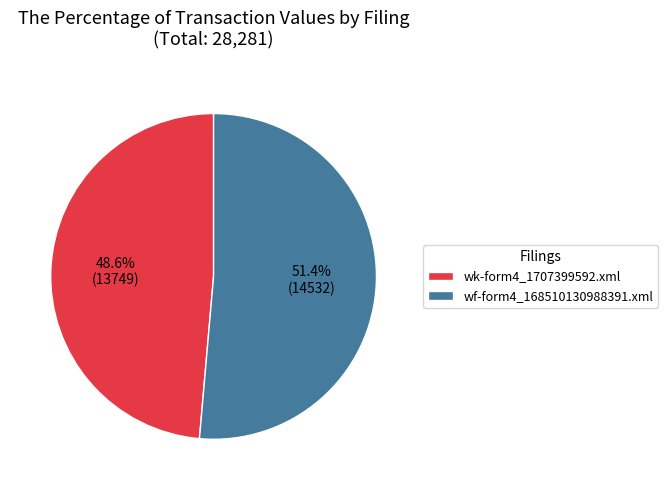

Is there a majority slice in this chart?

Yes